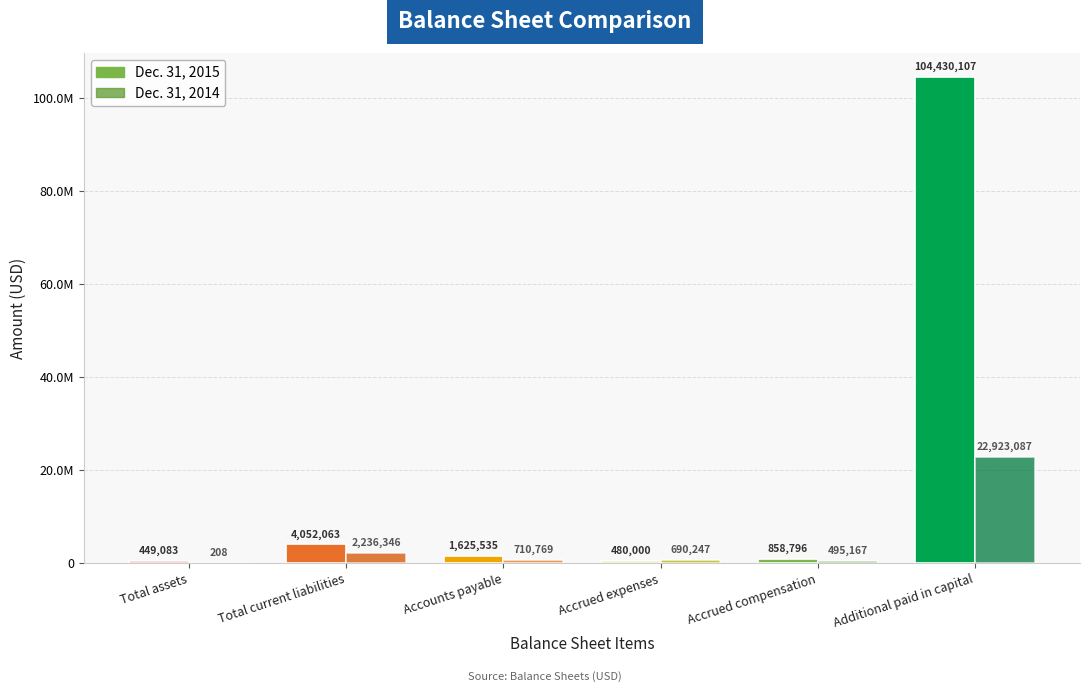

What is the approximate value of Dec. 31, 2014 at Additional paid in capital, to the nearest 100?

22923100